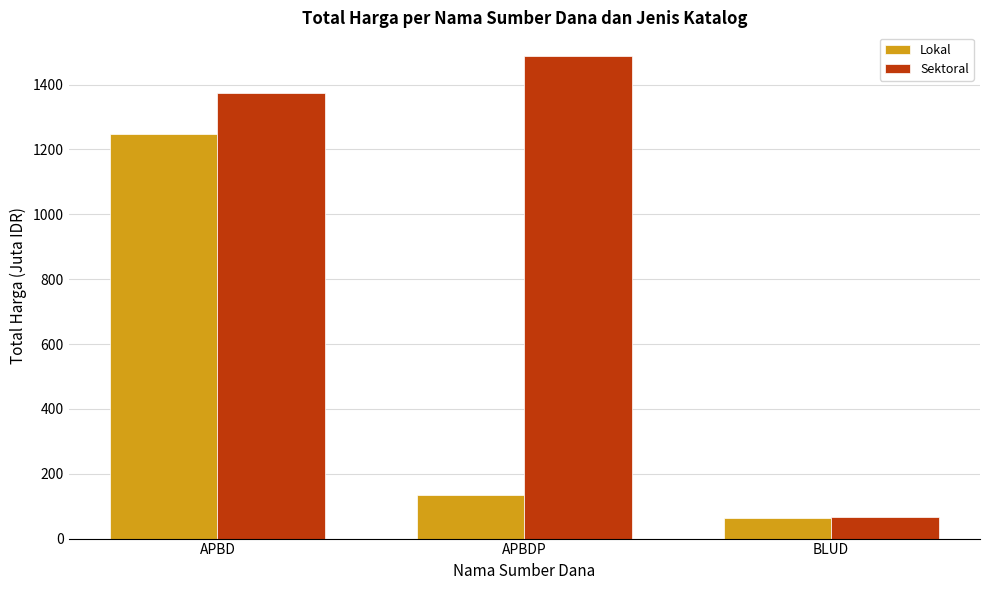

Between APBDP and BLUD, which series saw the biggest shift?

Sektoral